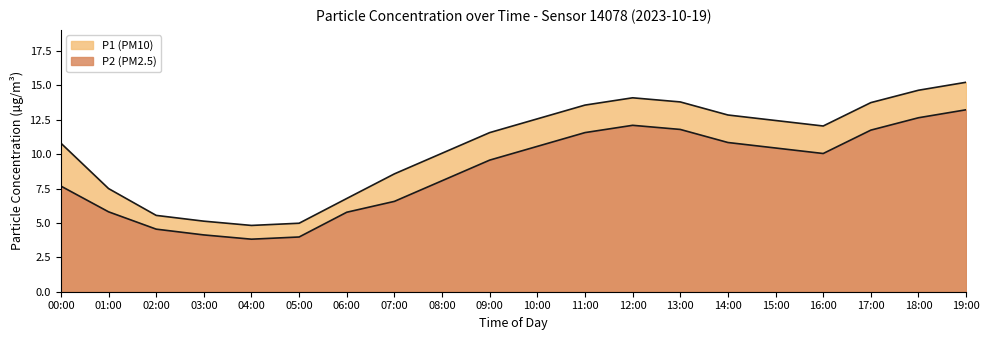

What is the maximum value for P2?

13.2